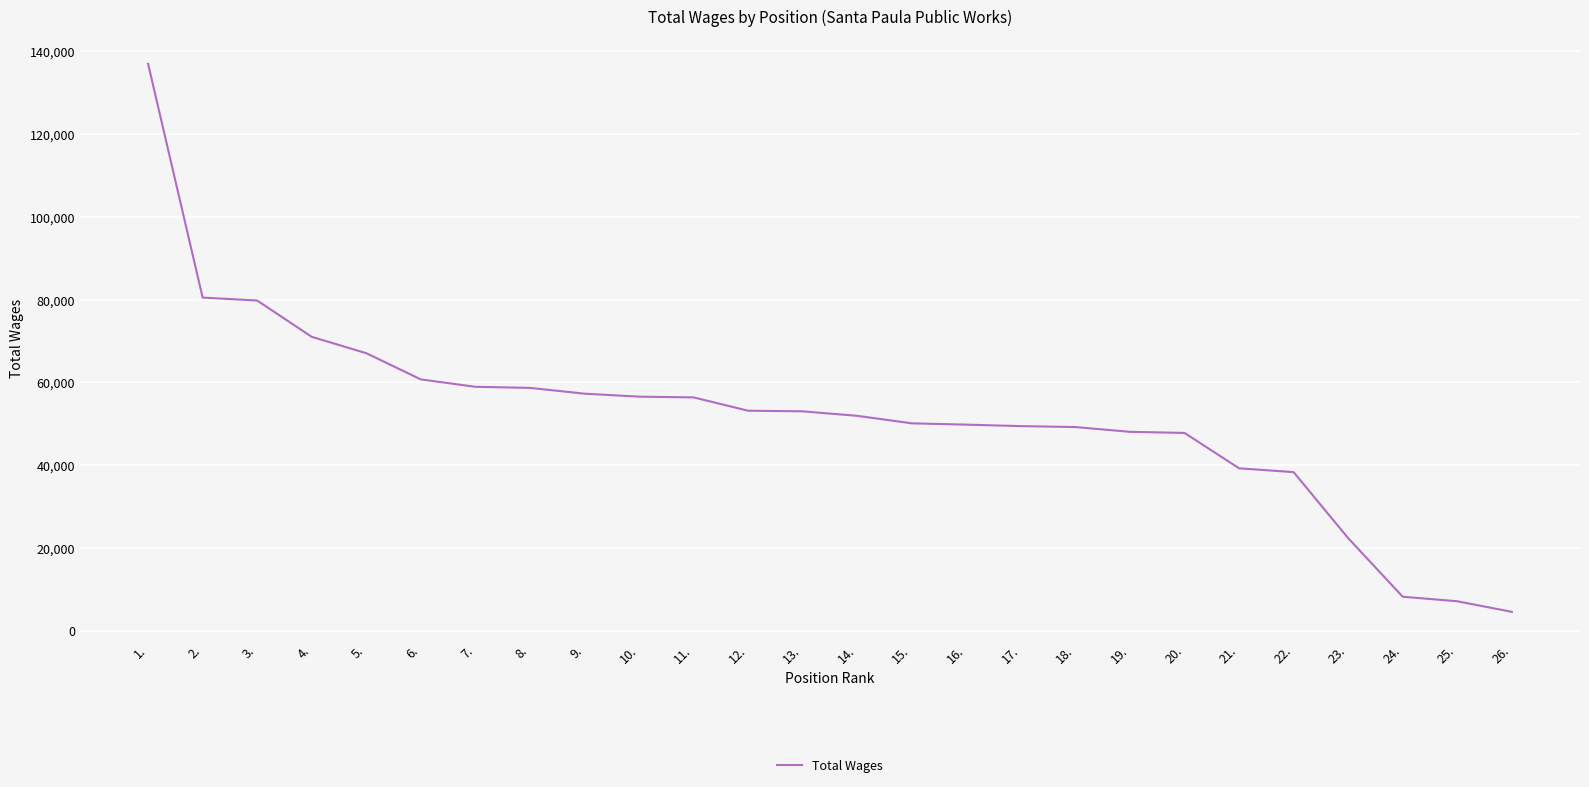

The chart shows a value of 77084 at 13.. True or false?

False